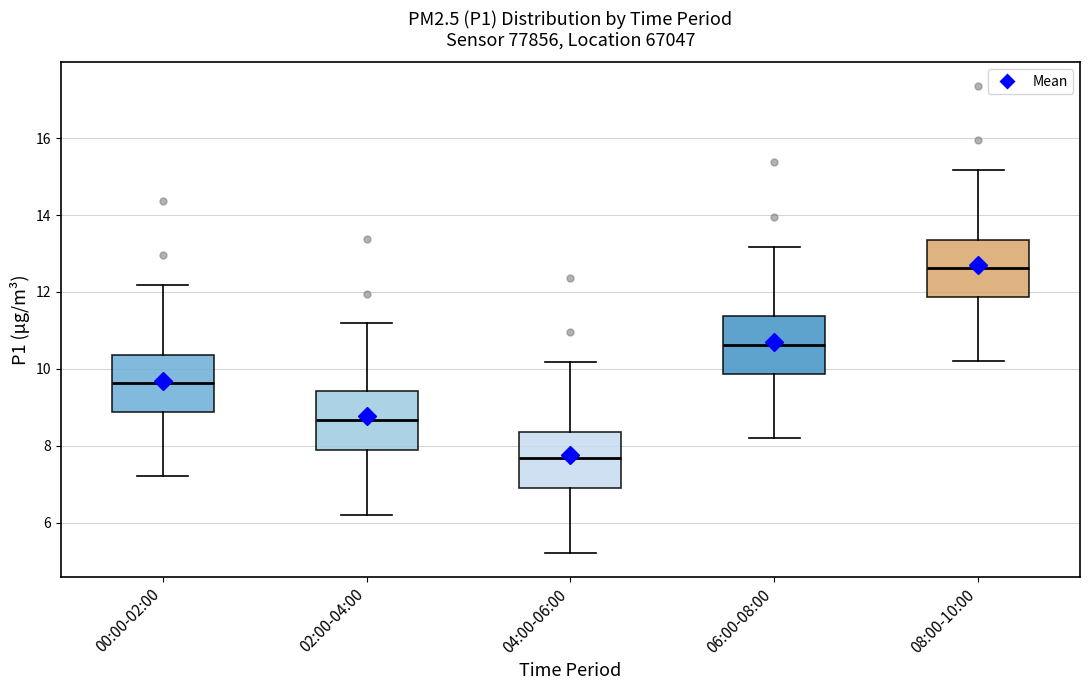

Where does the median line of the box for 06:00-08:00 sit on the y-axis? The values are not printed on the chart, so give them approximately, as read against the axis.

10.6